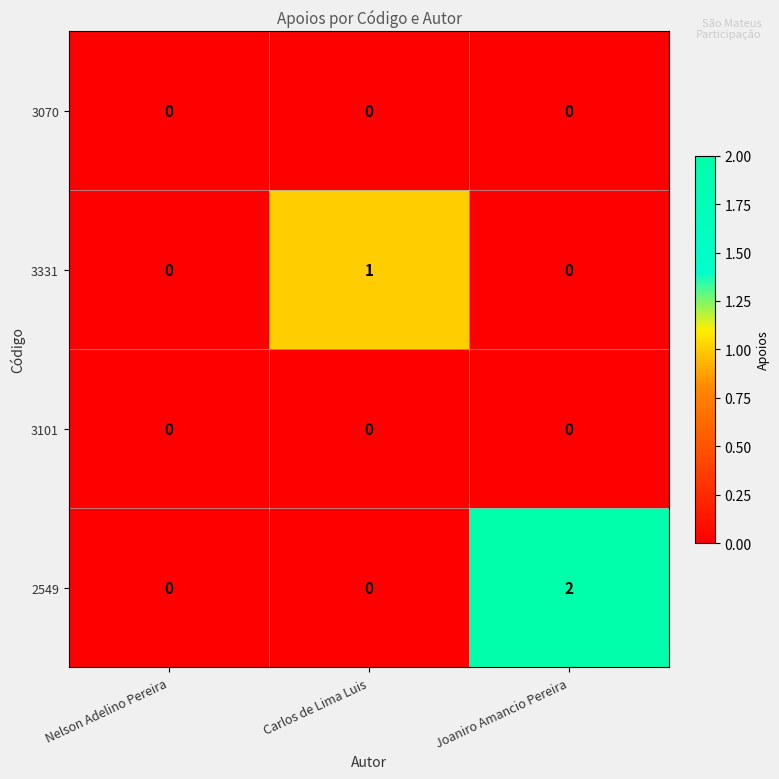

Which category has the highest value across all series?

Joaniro Amancio Pereira